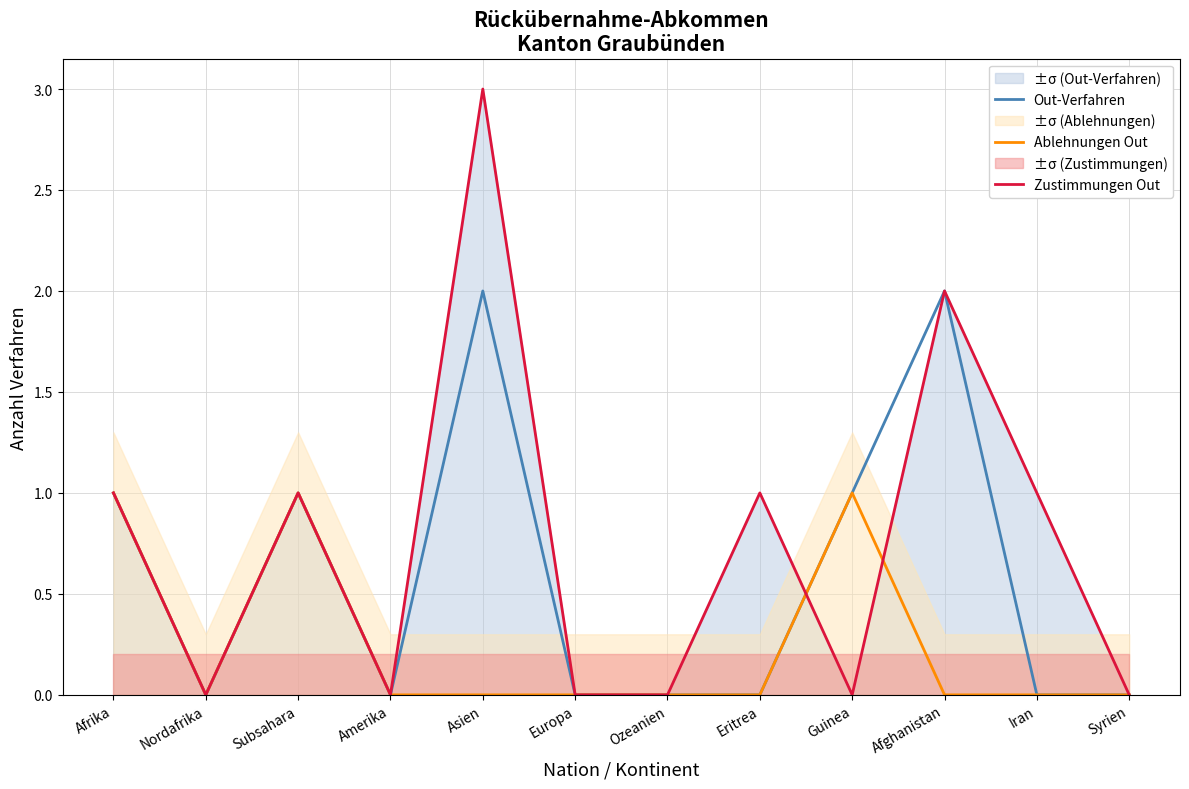

What is the maximum value for Out-Verfahren?

2